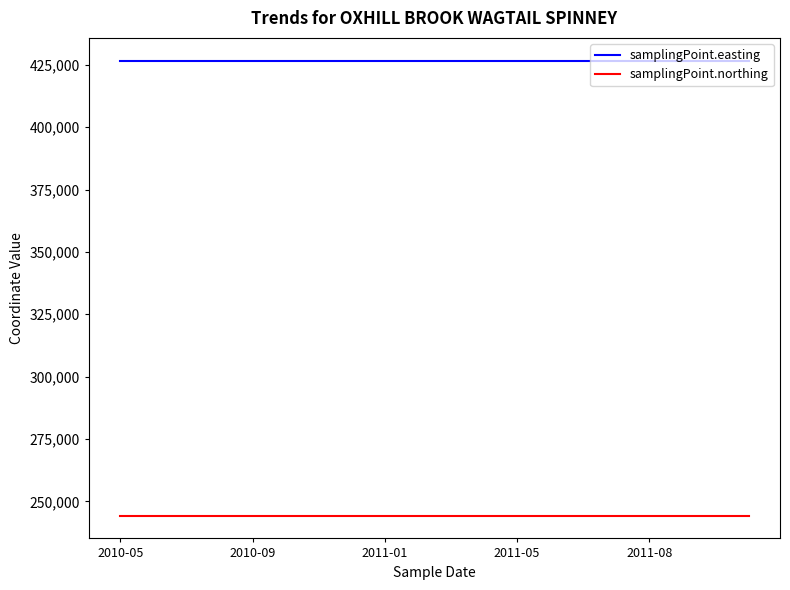

True or false: samplingPoint.northing and samplingPoint.easting cross at least once.

False